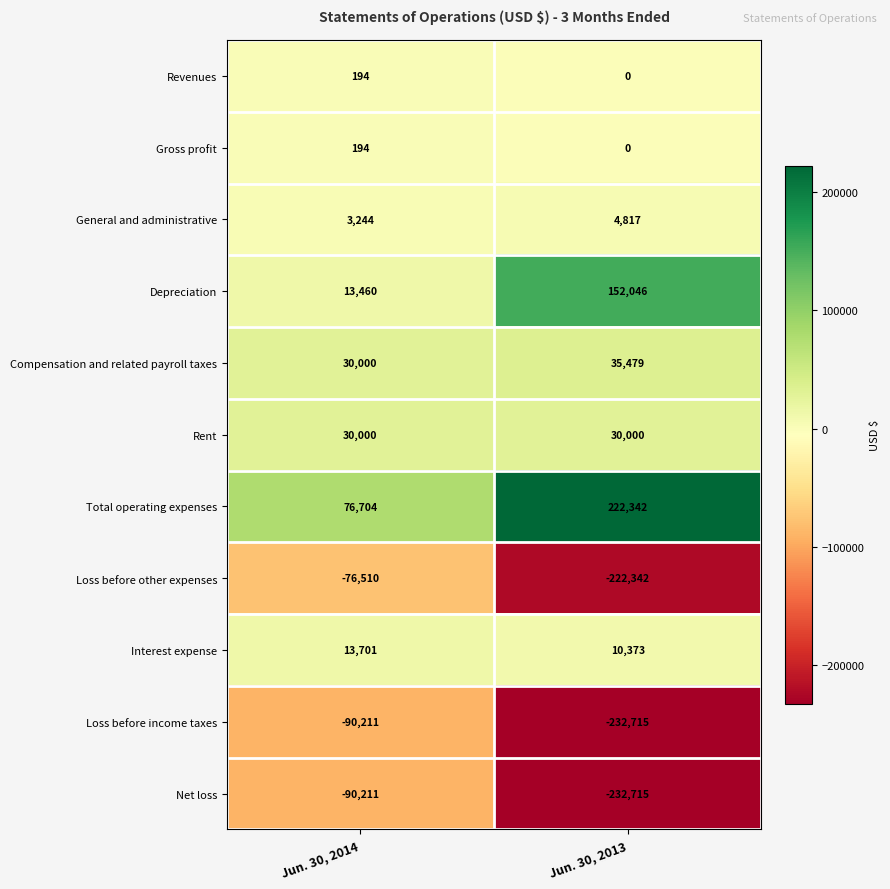

How many series are shown in this chart?

11